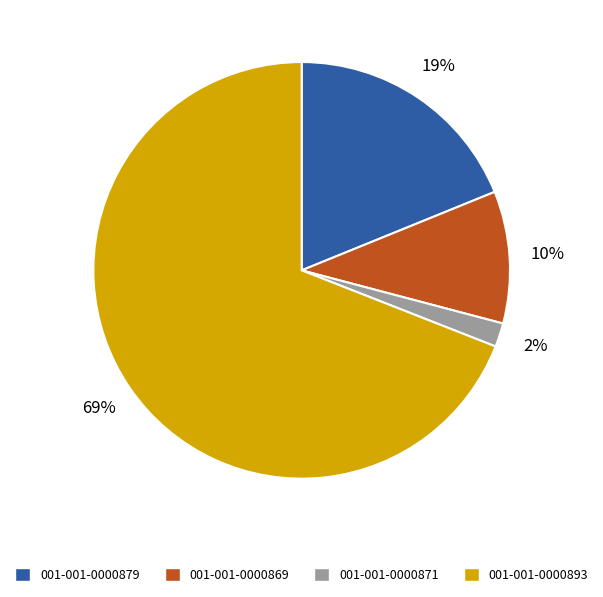

Is 001-001-0000879 the majority of the pie?

No